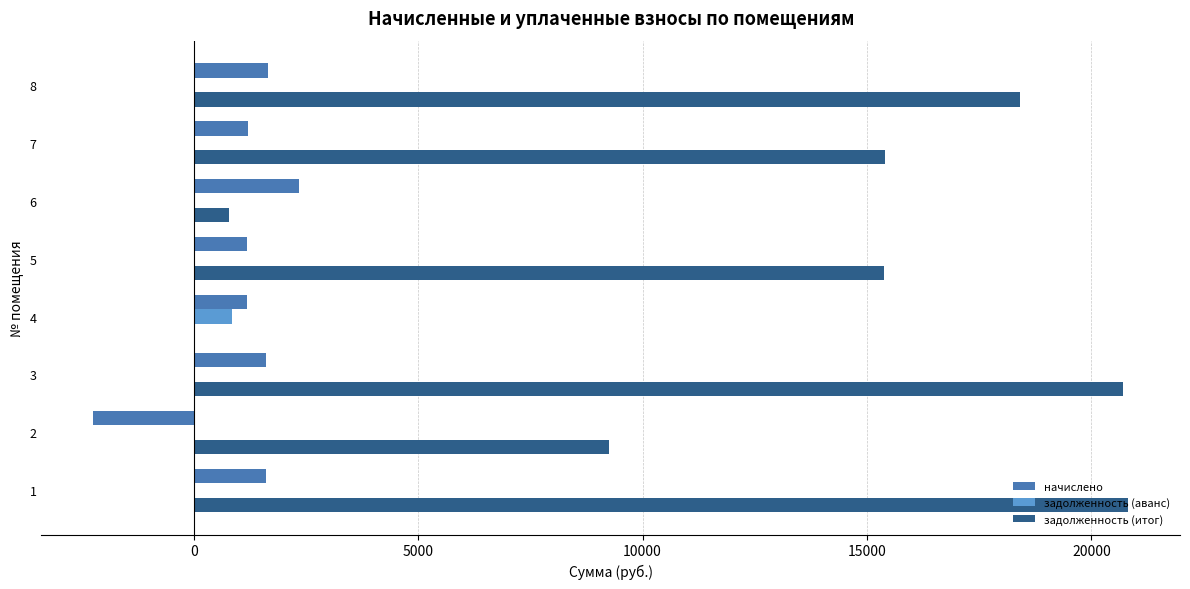

Between 4 and 7, which series saw the biggest shift?

задолженность (итог)